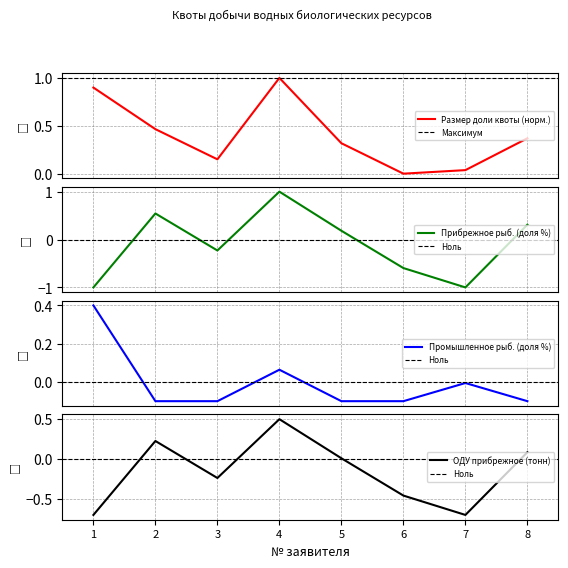

How many values in the Прибрежное рыболовство (доля %) series are below 0?

4